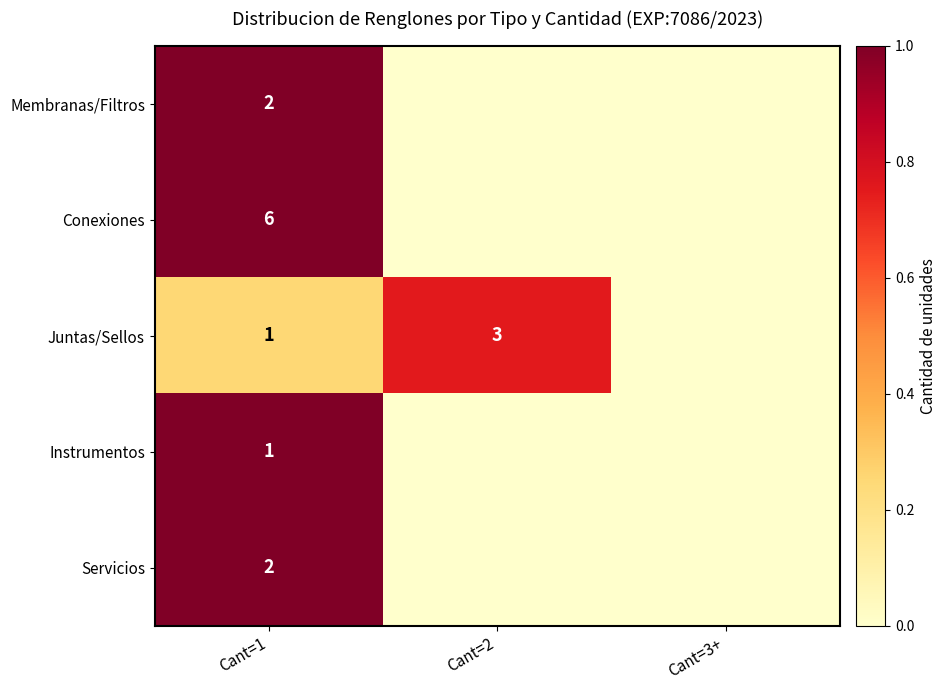

Is it true that Juntas/Sellos equals 1 at Cant=1?

True